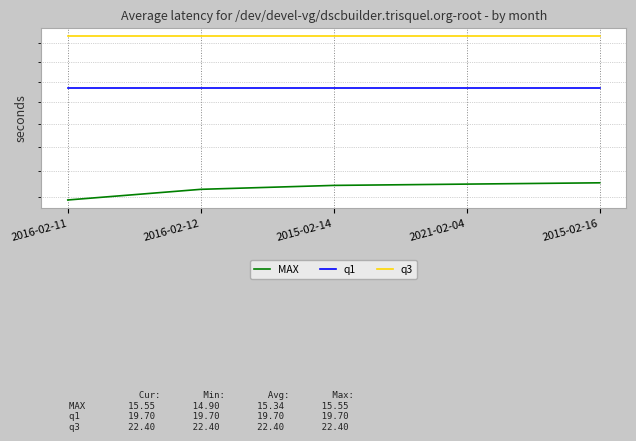

What are all the series names shown in the legend?

MAX, q1, q3